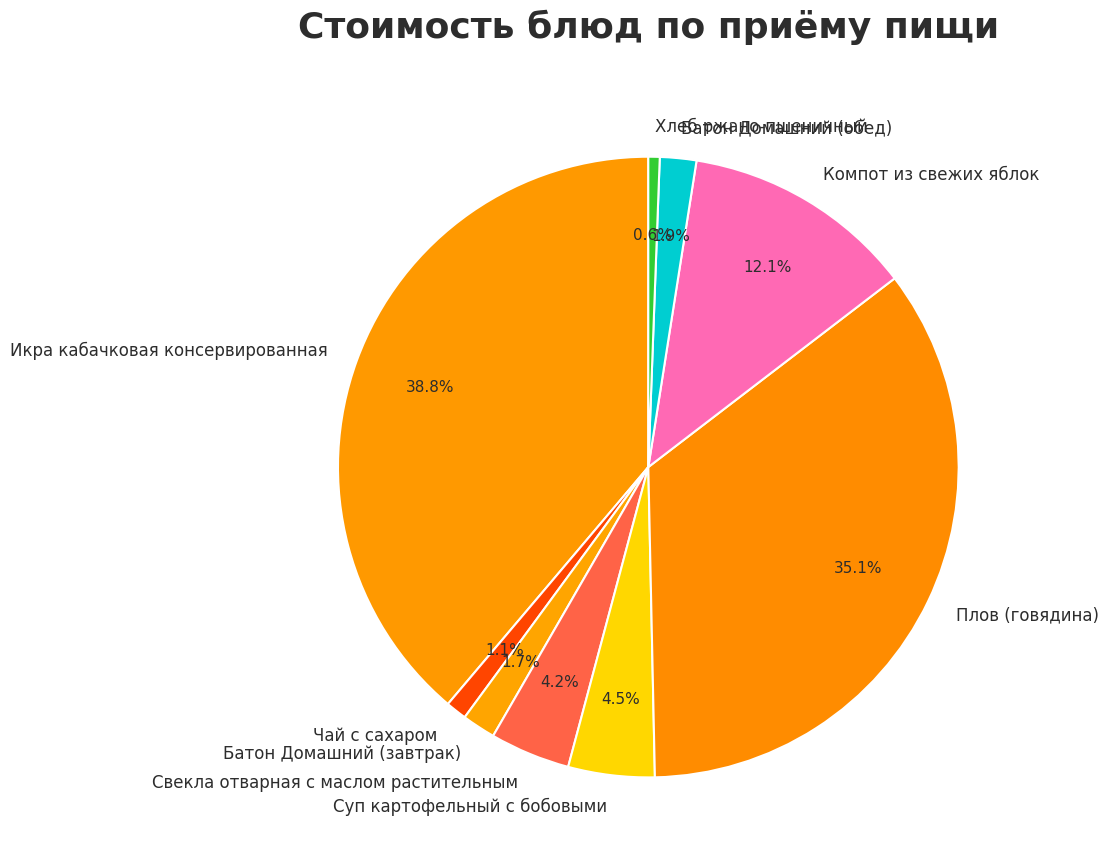

What percentage is the Чай с сахаром slice, to the nearest percent?

1%